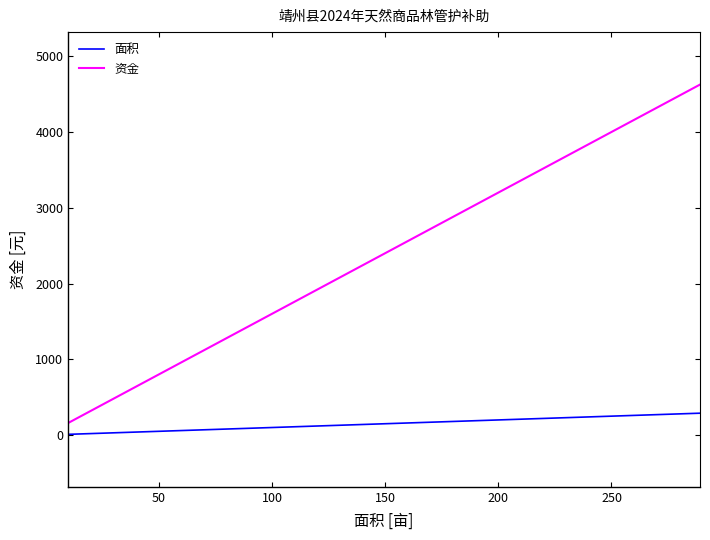

What is the difference between the maximum and second lowest values in the 面积 series?

276.8